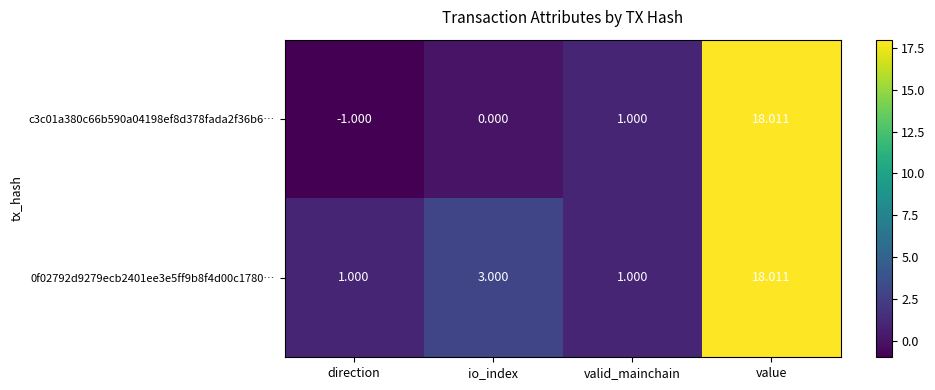

At which label is 0f02792d9279ecb2401ee3e5ff9b8f4d00c1780… closest to 9?

io_index